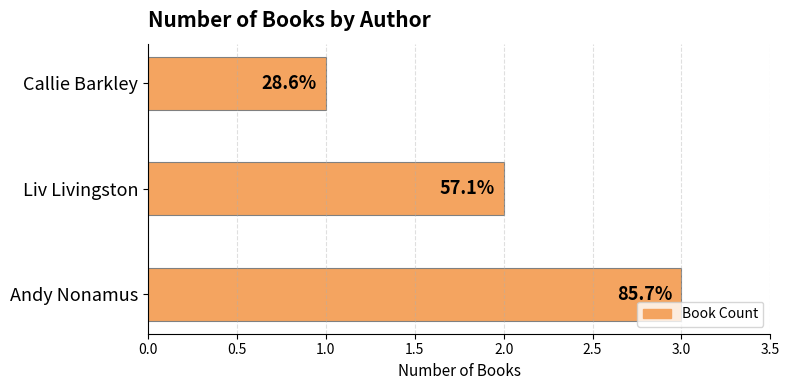

How many bars are there in total?

3